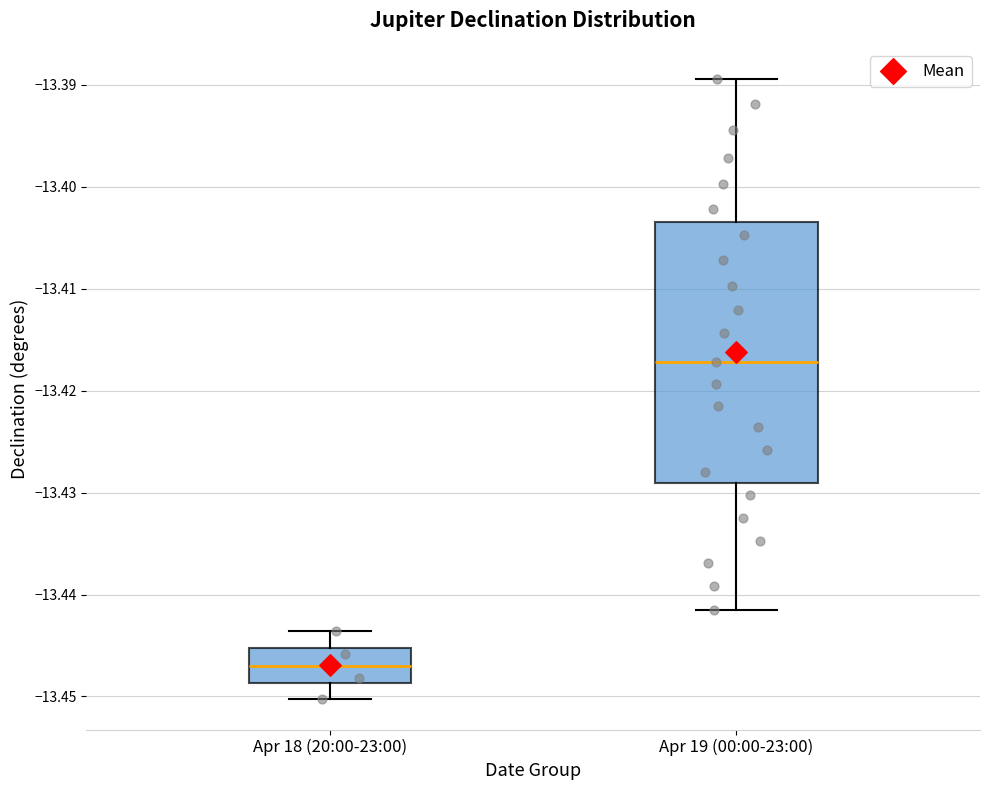

Which box has the lowest median line?

Apr 18 (20:00-23:00)